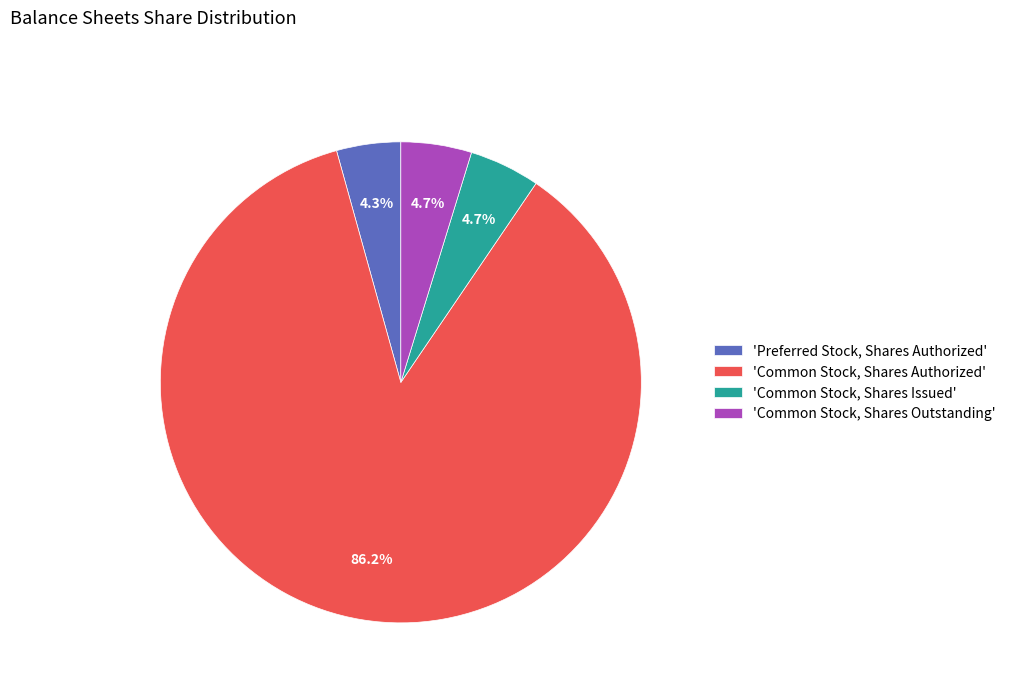

Does any single category account for the majority?

Yes